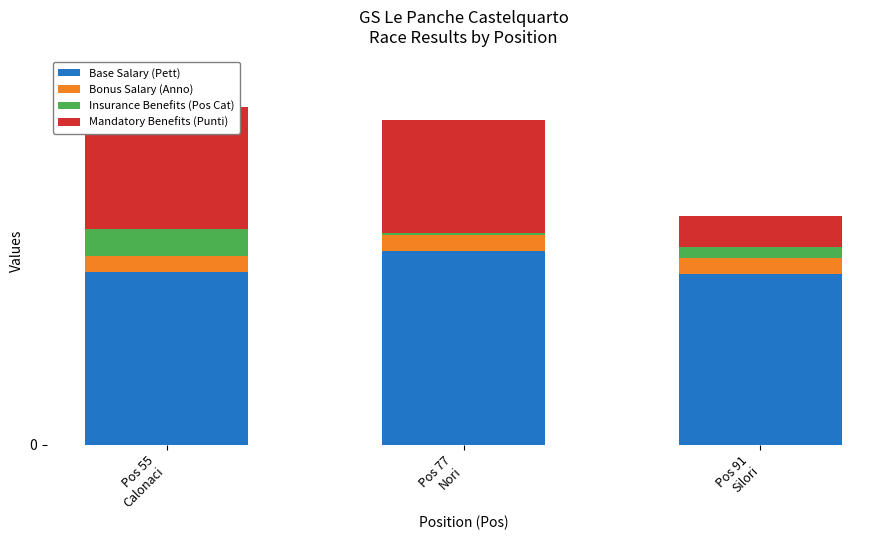

The Mandatory Benefits (Punti) series shows 16.2 at Pos 91
Silori. True or false?

False